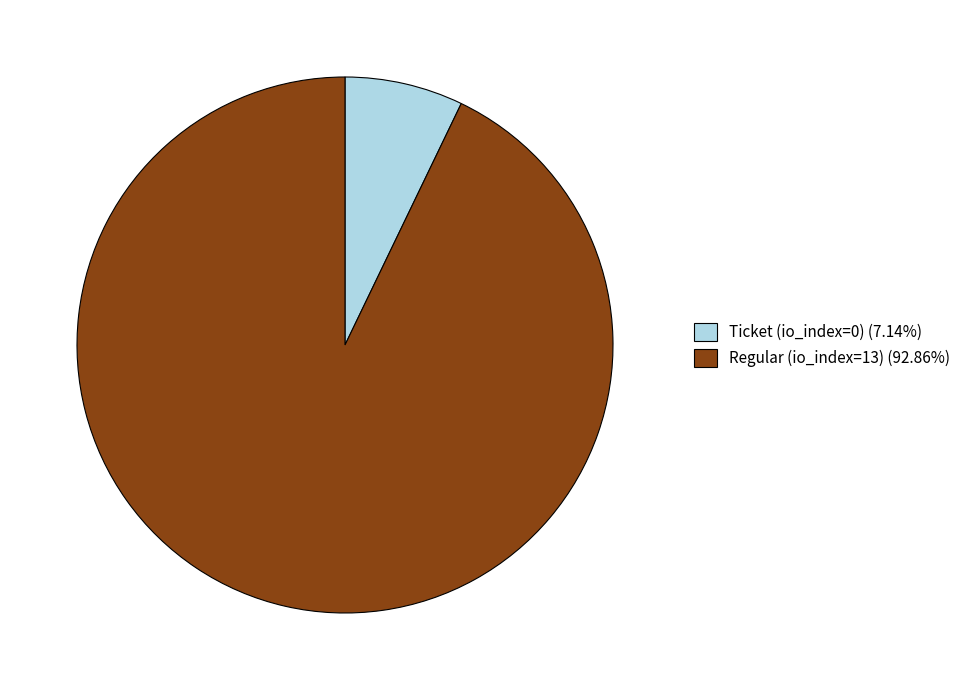

Do Ticket (io_index=0) (7.14%) and Regular (io_index=13) (92.86%) together represent more than half of the pie?

Yes